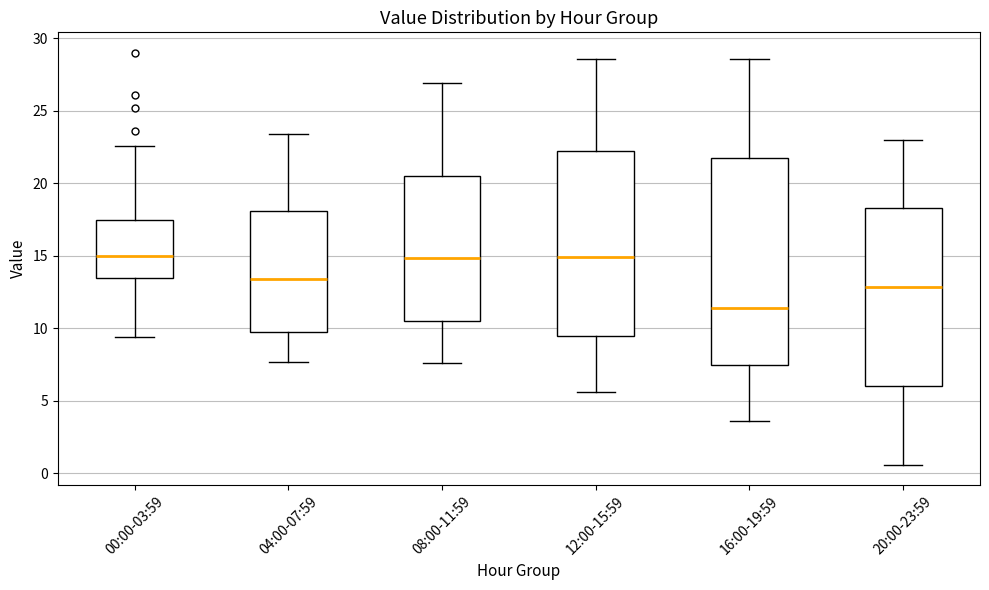

Reading left to right, transcribe this box plot: for each box, give where its median line is, the range the box spans, and where its two whiskers end, as read against the y-axis. The values are not printed on the chart, so give them approximately, as read against the axis.

00:00-03:59: median 15.0, box 13.5 to 17.5, whiskers 9.5 to 22.5
04:00-07:59: median 13.5, box 9.5 to 18.0, whiskers 7.5 to 23.5
08:00-11:59: median 15.0, box 10.5 to 20.5, whiskers 7.5 to 27.0
12:00-15:59: median 15.0, box 9.5 to 22.0, whiskers 5.5 to 28.5
16:00-19:59: median 11.5, box 7.5 to 21.5, whiskers 3.5 to 28.5
20:00-23:59: median 13.0, box 6.0 to 18.5, whiskers 0.5 to 23.0